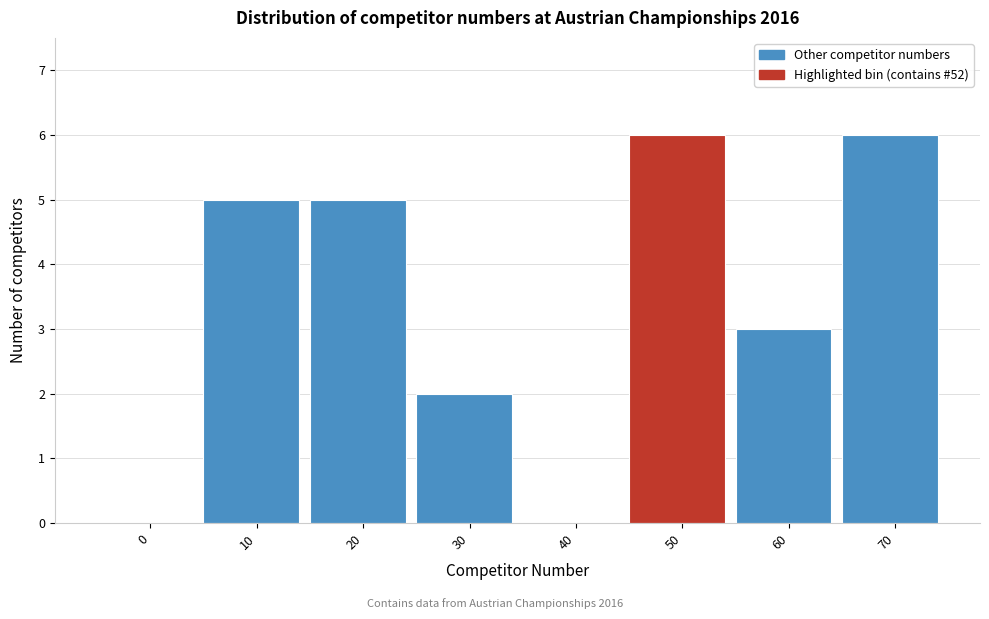

Reading left to right, what are all the values shown in this chart?

0=0	10=5	20=5	30=2	40=0	50=6	60=3	70=6